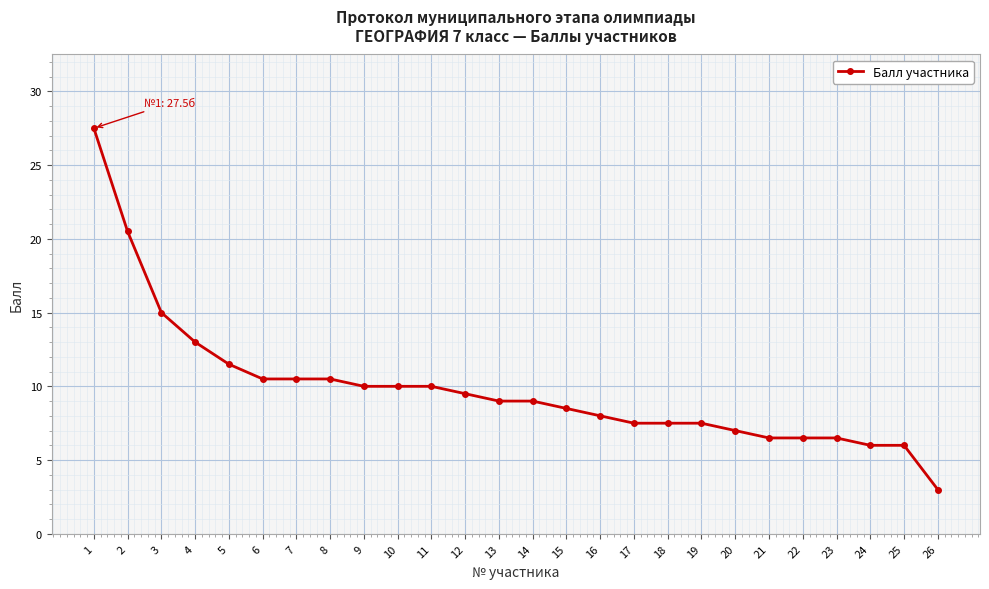

Reading right to left, extract all data points from this chart.

26=3.0	25=6.0	24=6.0	23=6.5	22=6.5	21=6.5	20=7.0	19=7.5	18=7.5	17=7.5	16=8.0	15=8.5	14=9.0	13=9.0	12=9.5	11=10.0	10=10.0	9=10.0	8=10.5	7=10.5	6=10.5	5=11.5	4=13.0	3=15.0	2=20.5	1=27.5